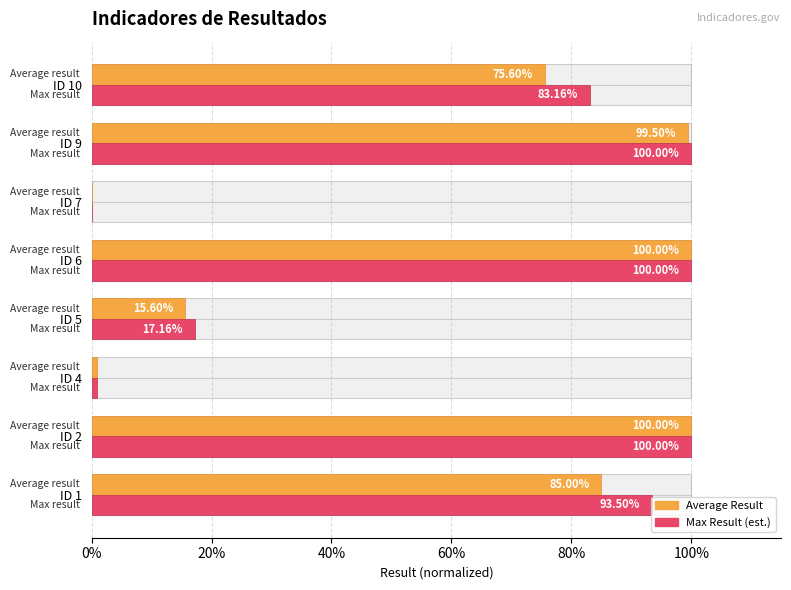

How many groups of bars are there?

8